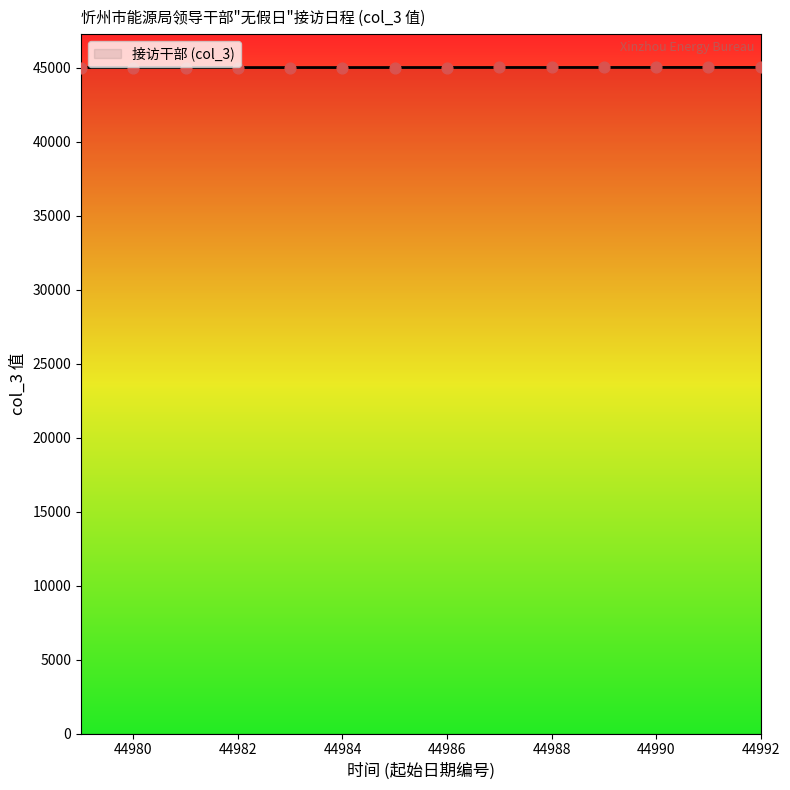

What is the greatest value displayed?

45006